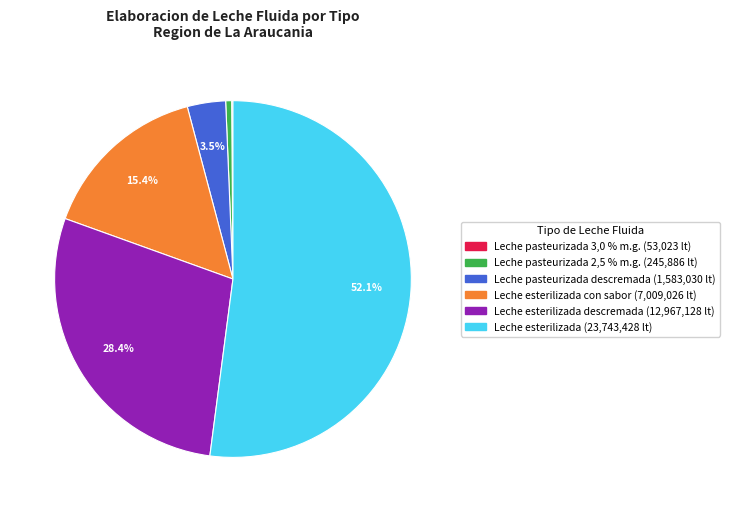

Does any single category account for the majority?

Yes